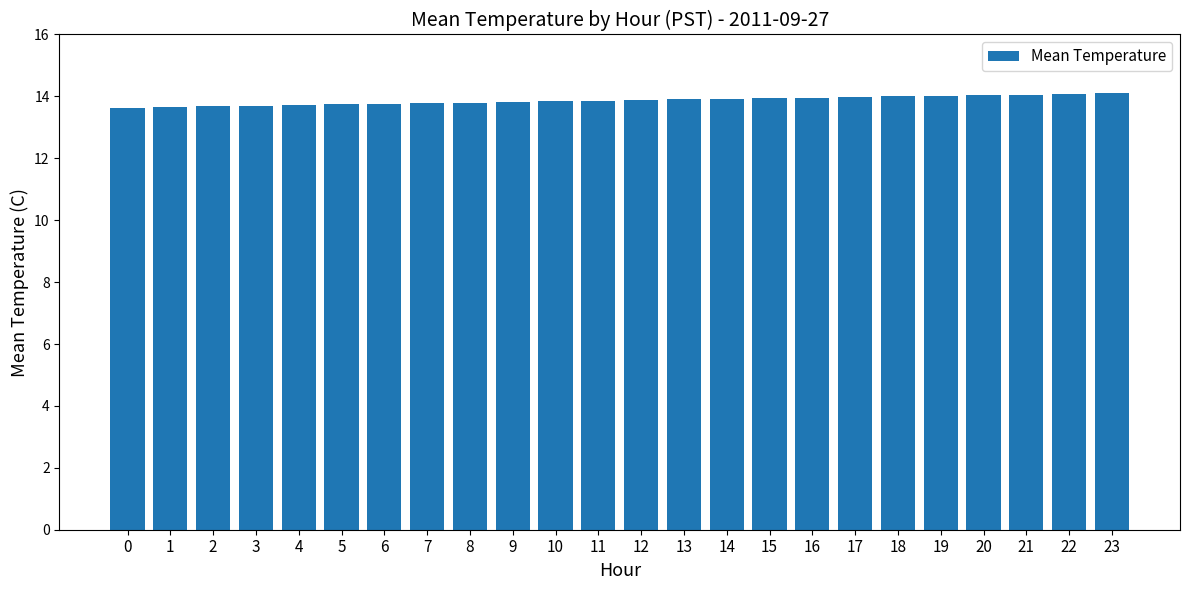

What is the change in value from 1 to 18?

+0.3